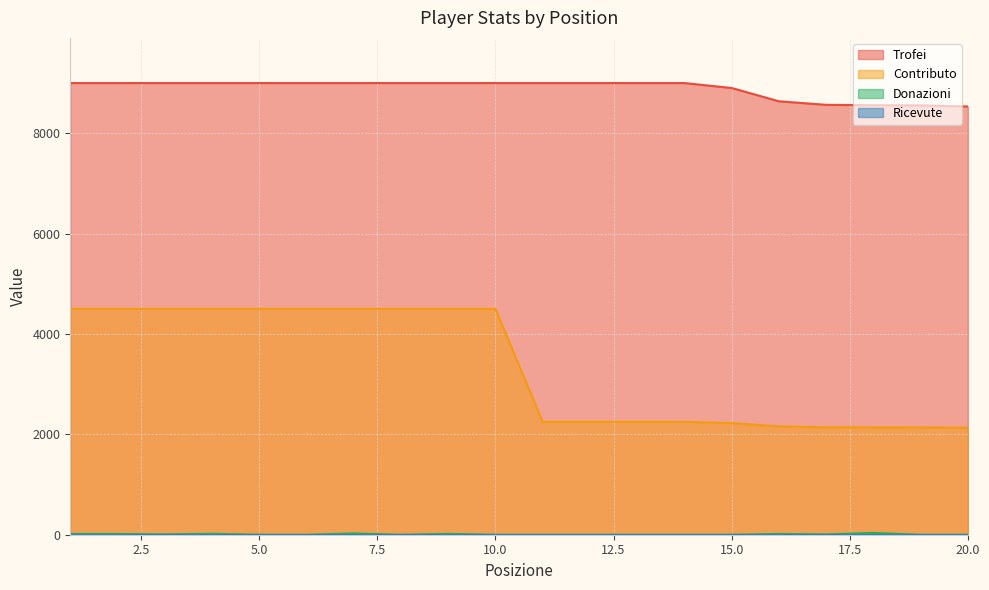

What is the difference between the maximum and minimum values in the Contributo series?

2367